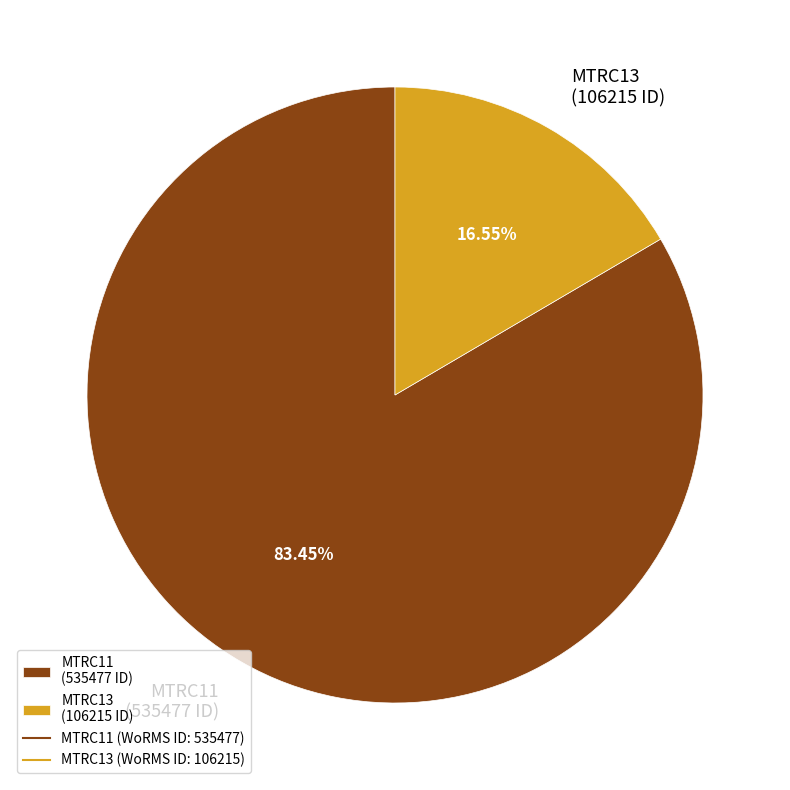

What is the majority slice?

MTRC11